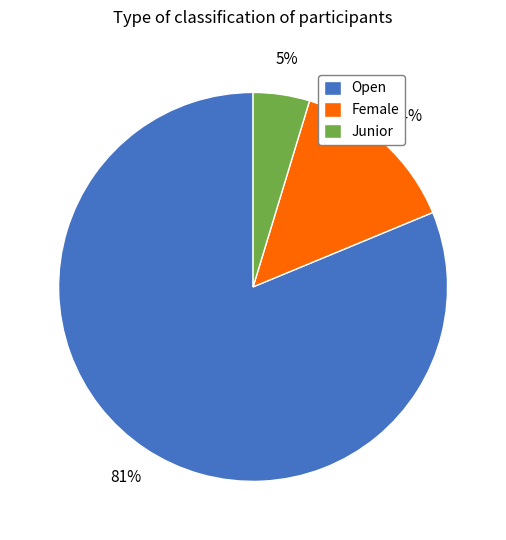

Does any single category account for the majority?

Yes